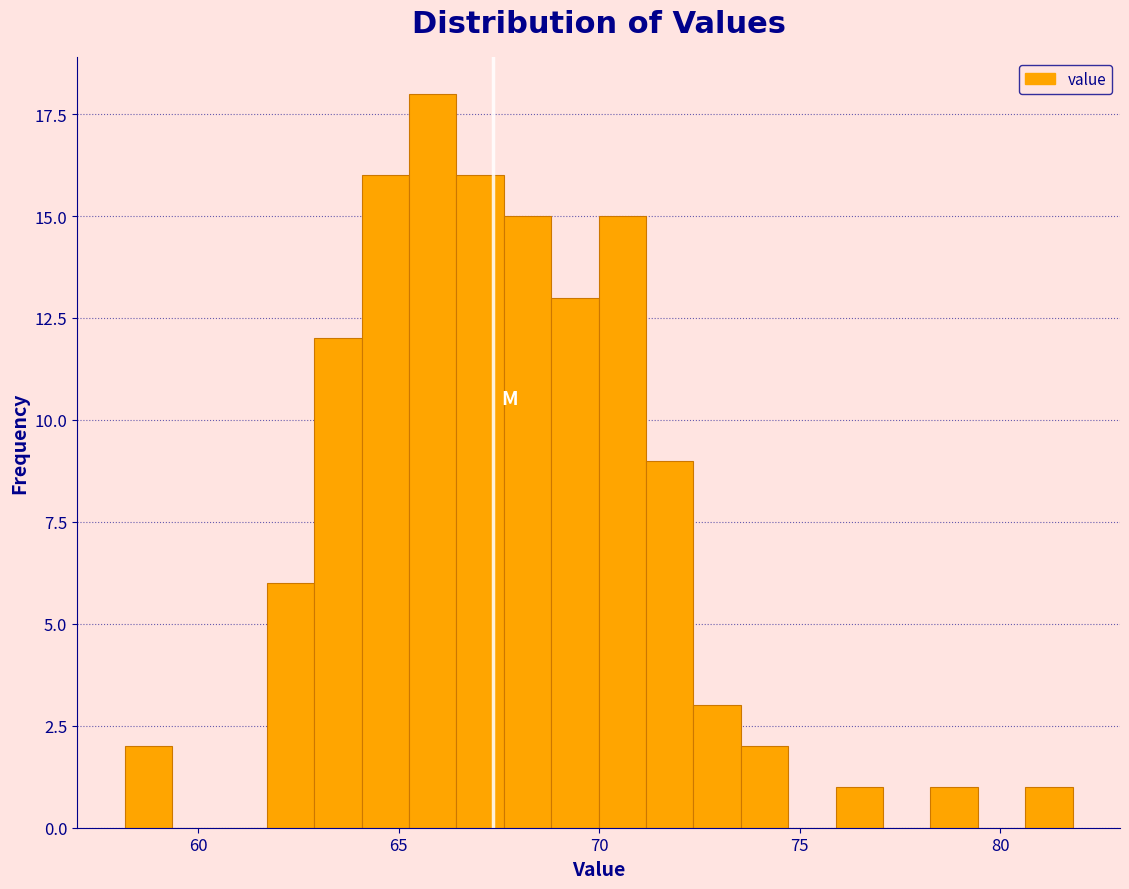

Read against the x-axis, roughly where is the centre of the tallest bar?

66.0